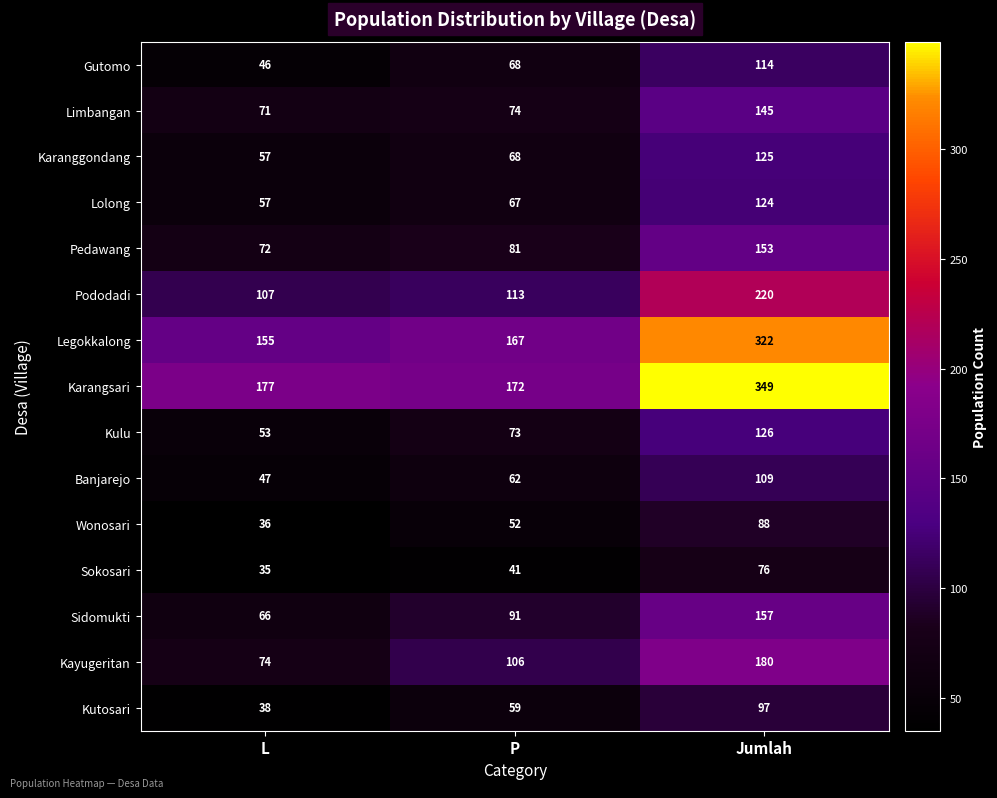

True or false: Banjarejo has a value of 109 at Jumlah.

True